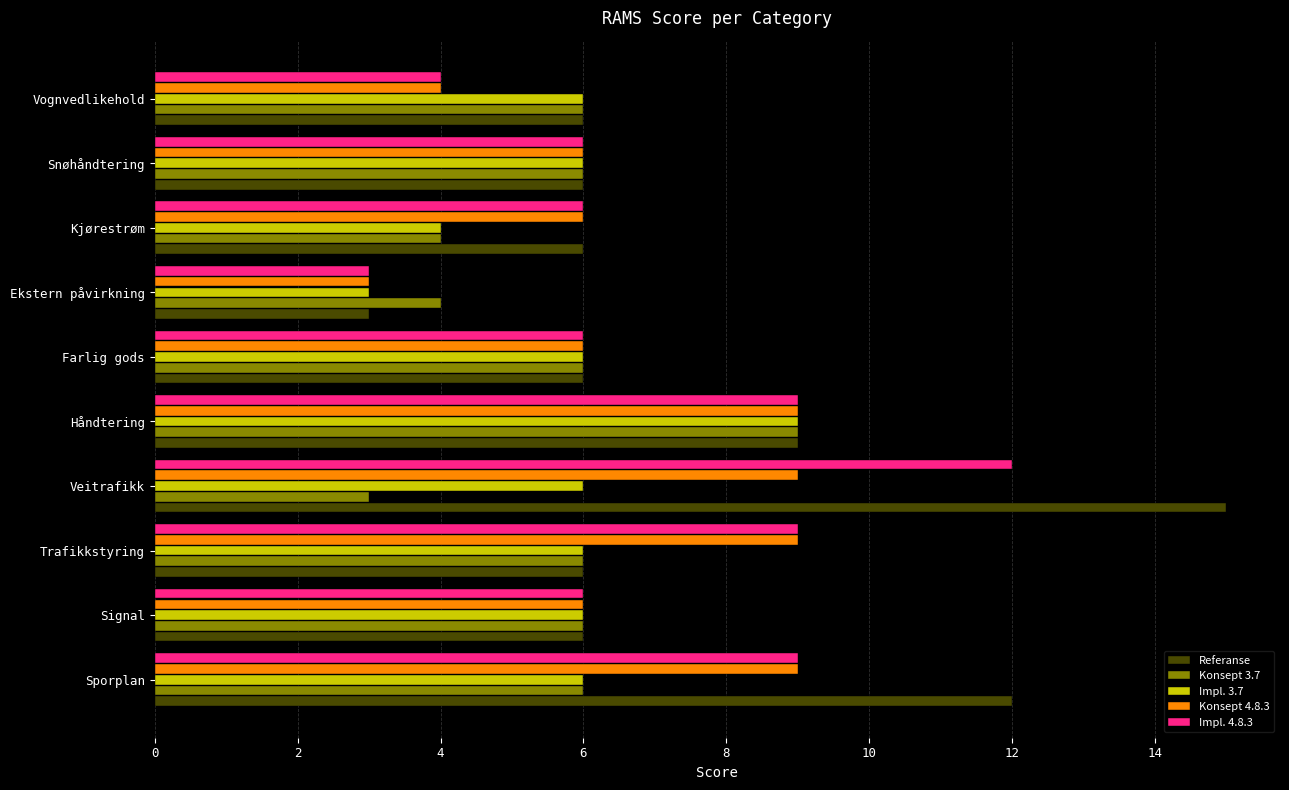

Which category has the highest value across all series?

Veitrafikk